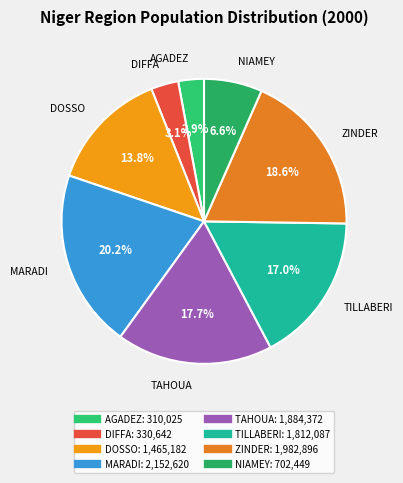

The ZINDER slice represents 9% of the pie. True or false?

False